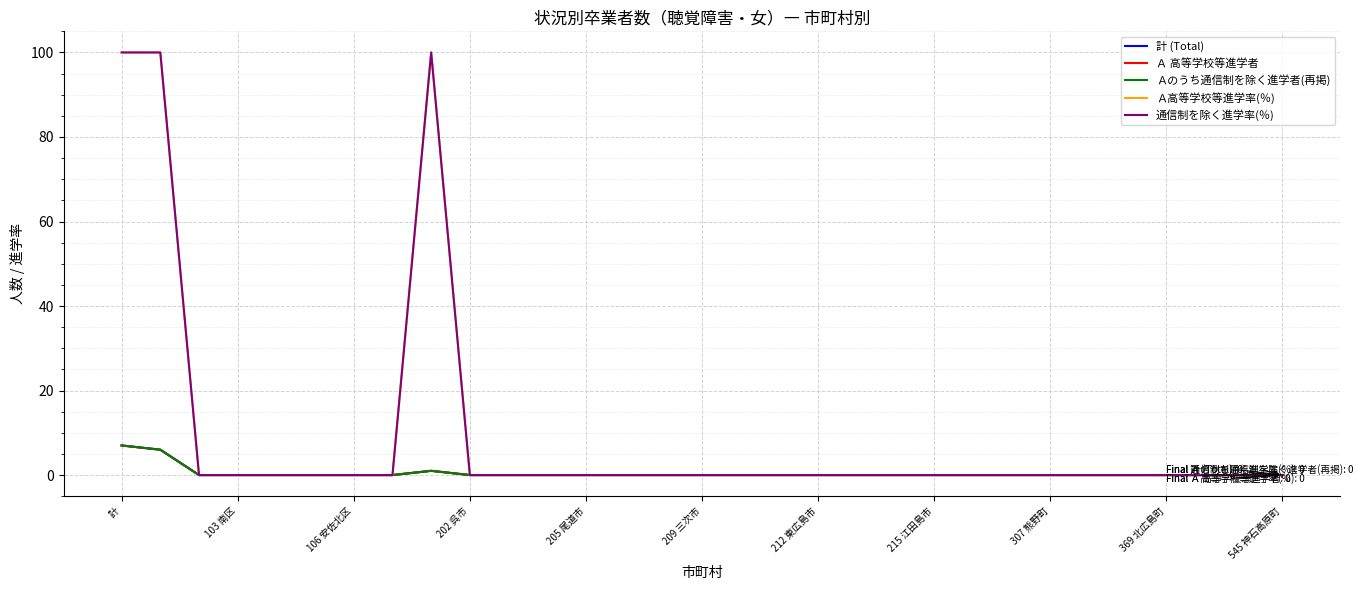

Is this an area chart (filled region under the line)?

No